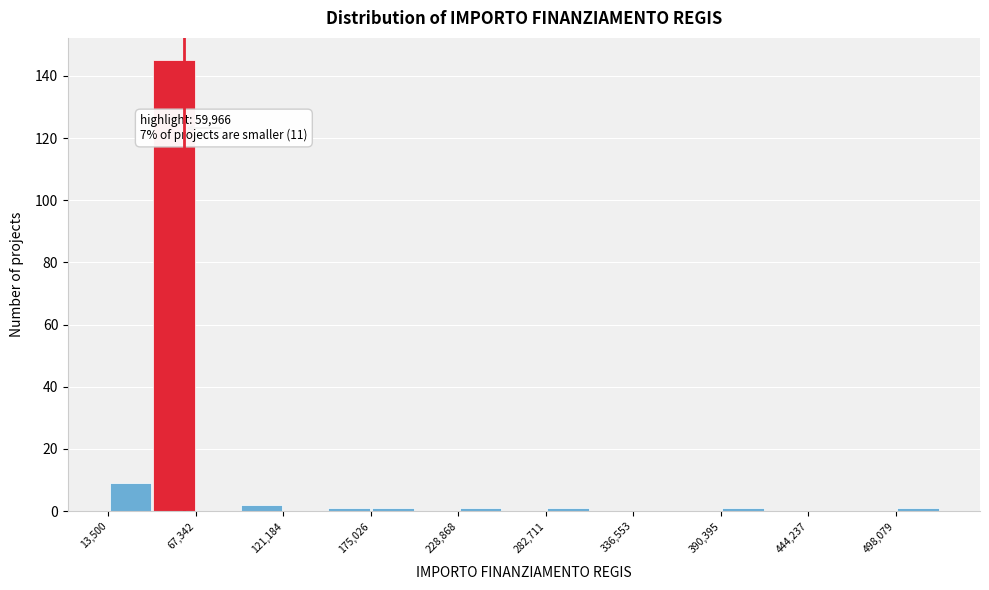

Around what value on the x-axis is the tallest bar? Give the approximate position of its centre, as read against the axis.

50000